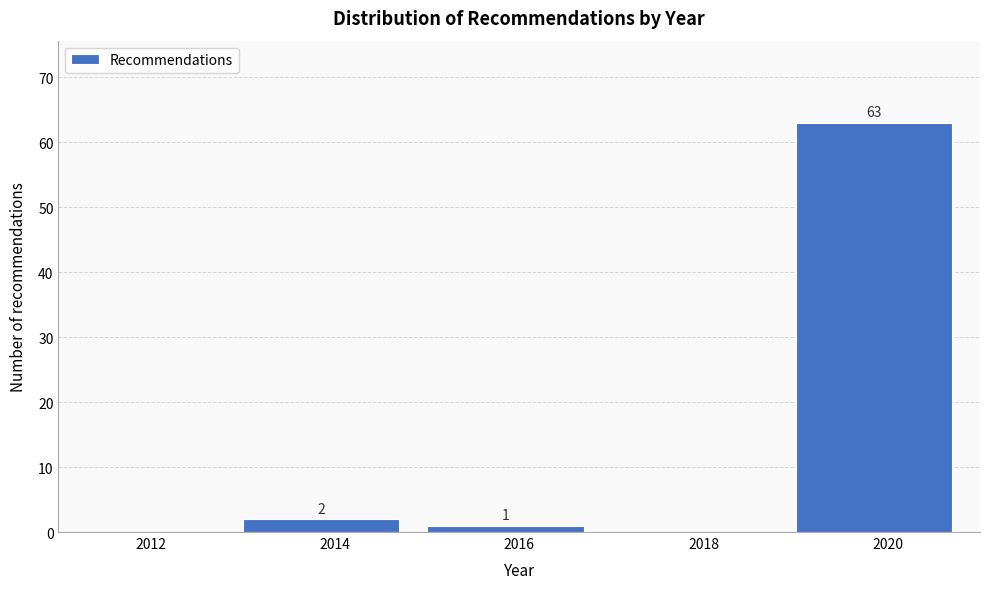

Which range on the x-axis has the tallest bar?

2019 to 2021